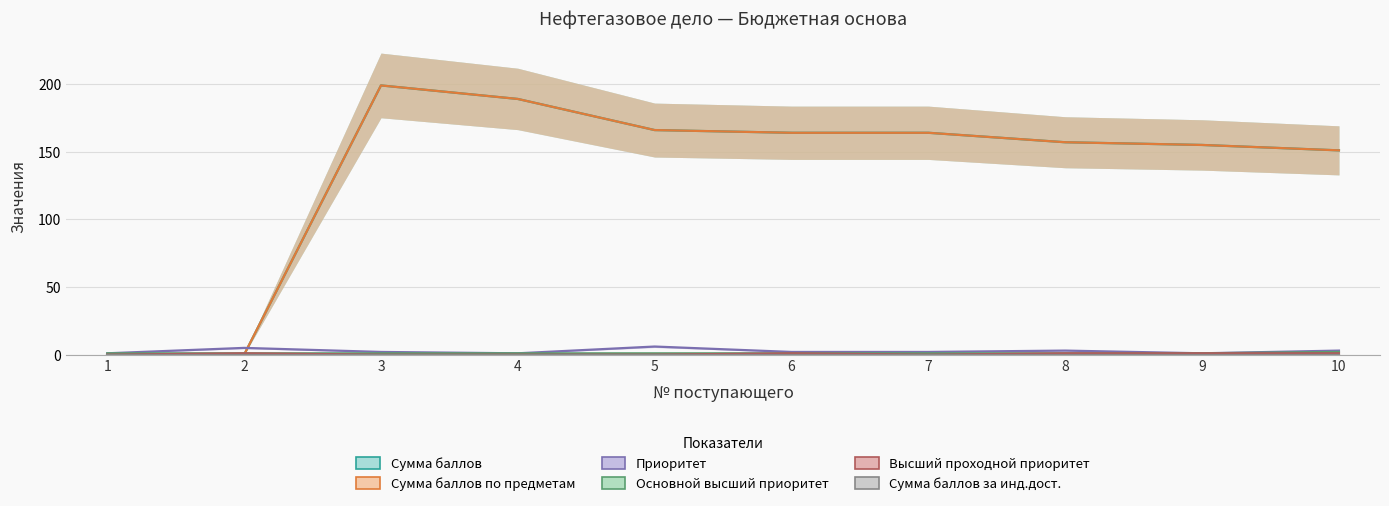

Which series has the largest total across all categories?

Сумма баллов